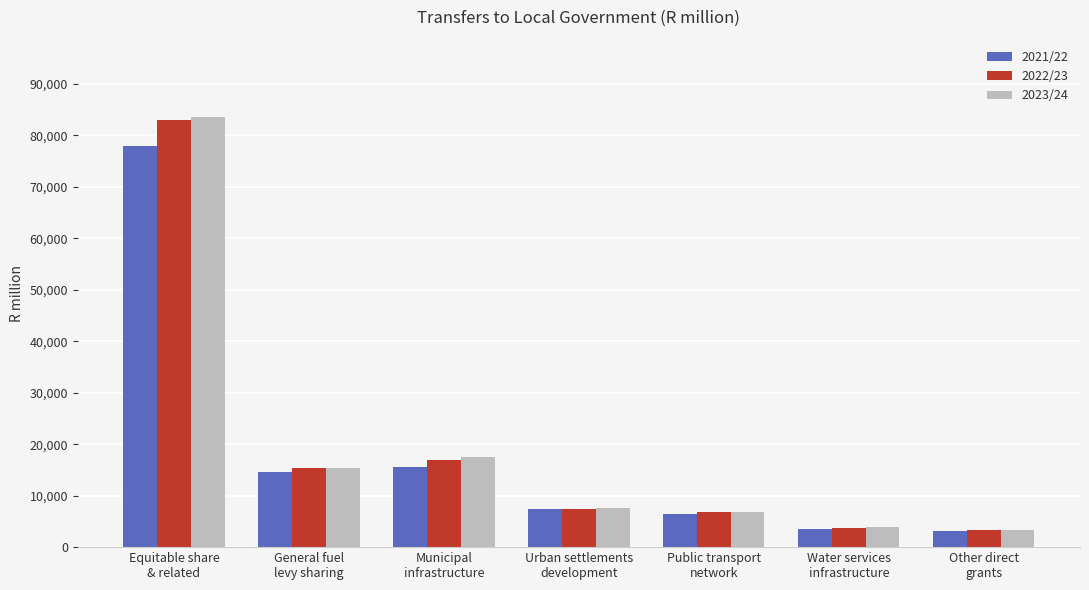

Which series has the widest spread of values?

2023/24